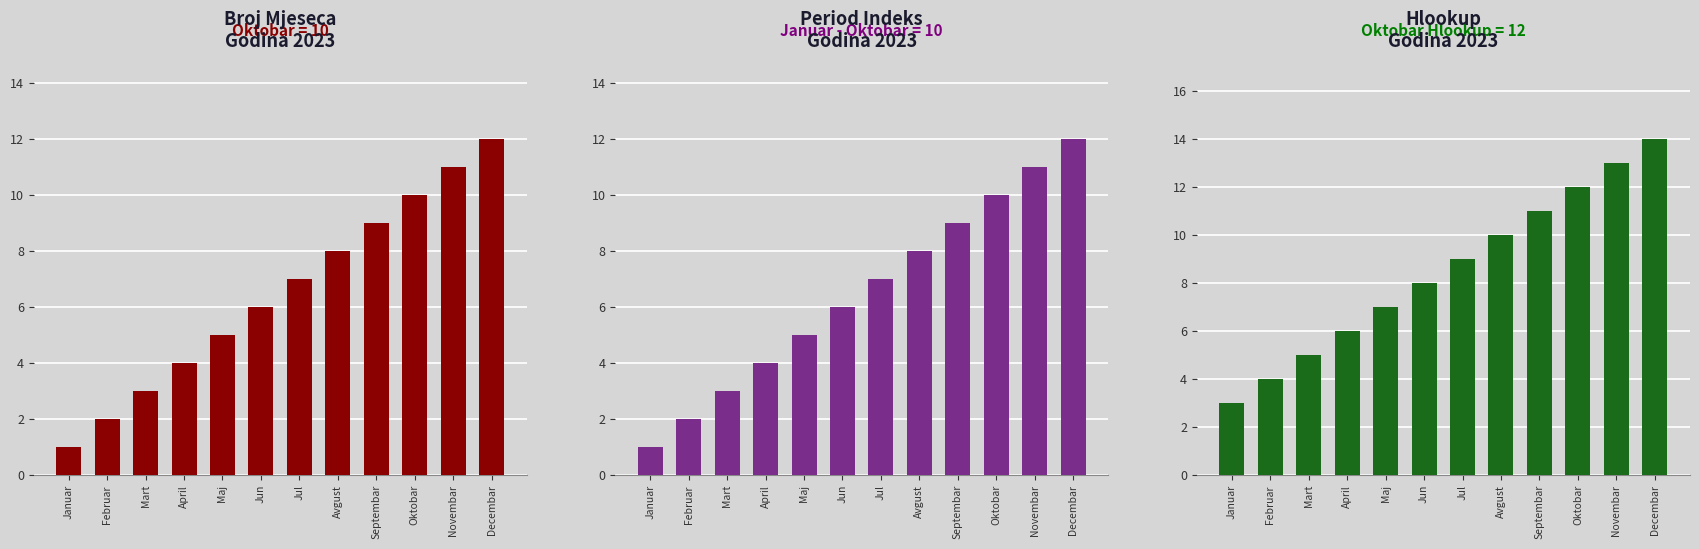

The Period Indeks series shows 1 at Februar. True or false?

False